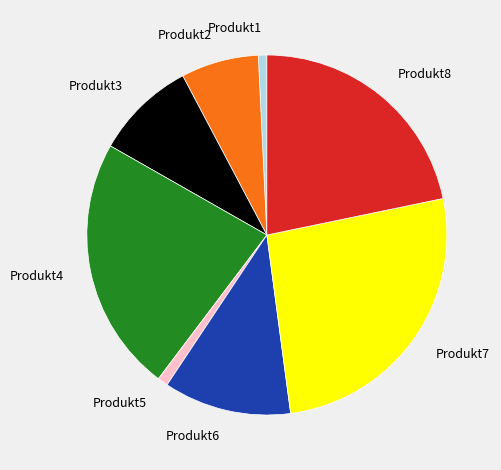

Does any single category account for the majority?

No